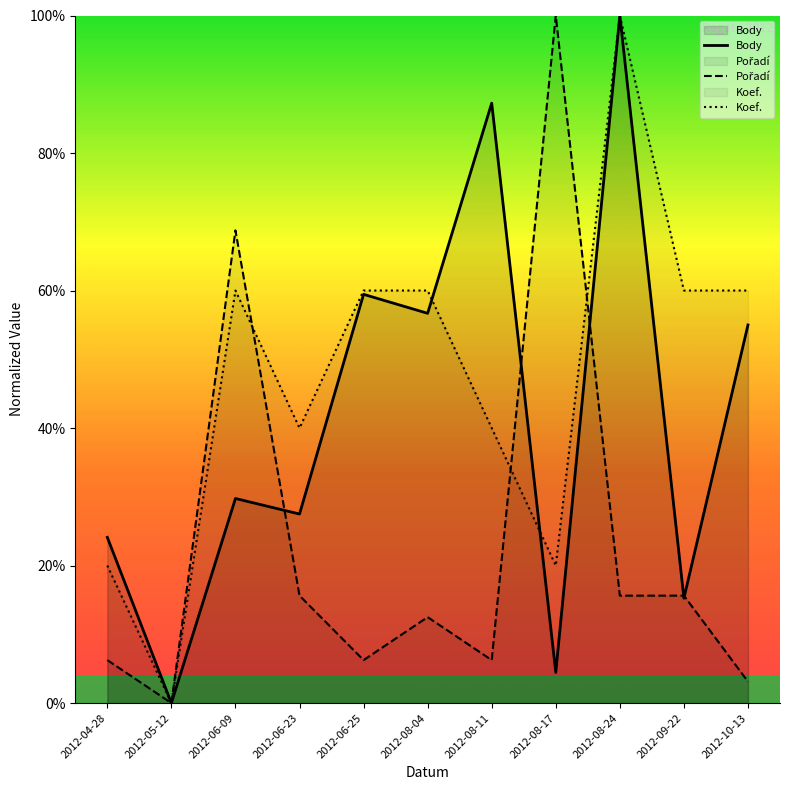

Reading left to right, extract all data points from this chart.

Body: 2012-04-28=0.2	2012-05-12=0.0	2012-06-09=0.3	2012-06-23=0.3	2012-06-25=0.6	2012-08-04=0.6	2012-08-11=0.9	2012-08-17=0.0	2012-08-24=1.0	2012-09-22=0.2	2012-10-13=0.5
Pořadí: 2012-04-28=0.1	2012-05-12=0.0	2012-06-09=0.7	2012-06-23=0.2	2012-06-25=0.1	2012-08-04=0.1	2012-08-11=0.1	2012-08-17=1.0	2012-08-24=0.2	2012-09-22=0.2	2012-10-13=0.0
Koef.: 2012-04-28=0.2	2012-05-12=0.0	2012-06-09=0.6	2012-06-23=0.4	2012-06-25=0.6	2012-08-04=0.6	2012-08-11=0.4	2012-08-17=0.2	2012-08-24=1.0	2012-09-22=0.6	2012-10-13=0.6